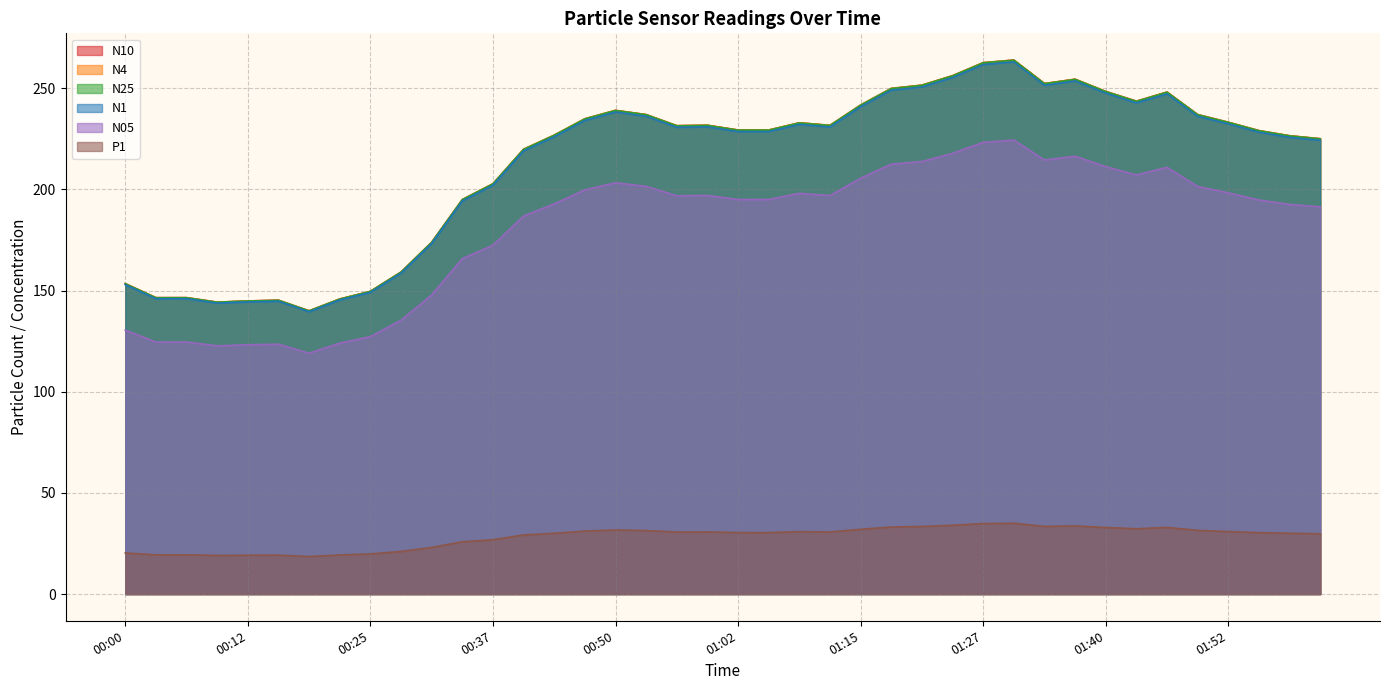

What is the minimum value for N05?

119.1